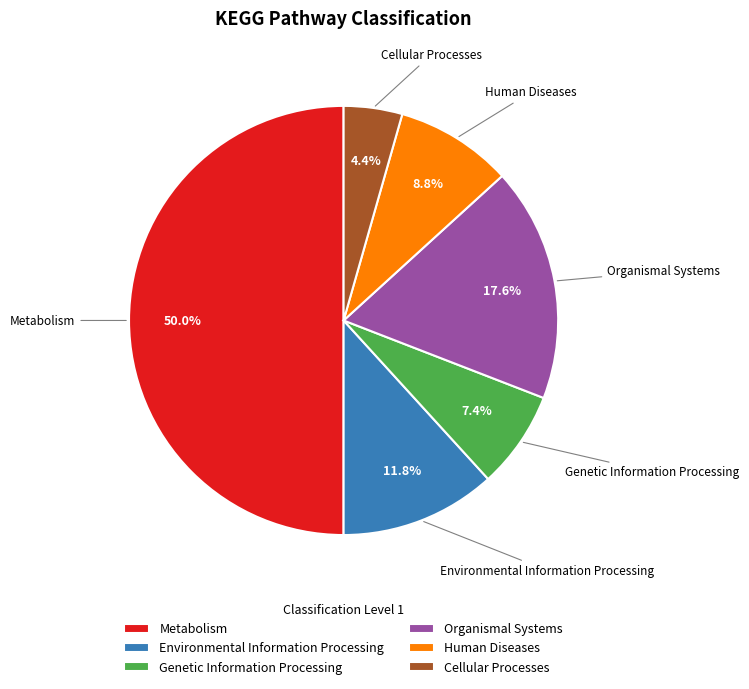

How many segments does this pie chart have?

6